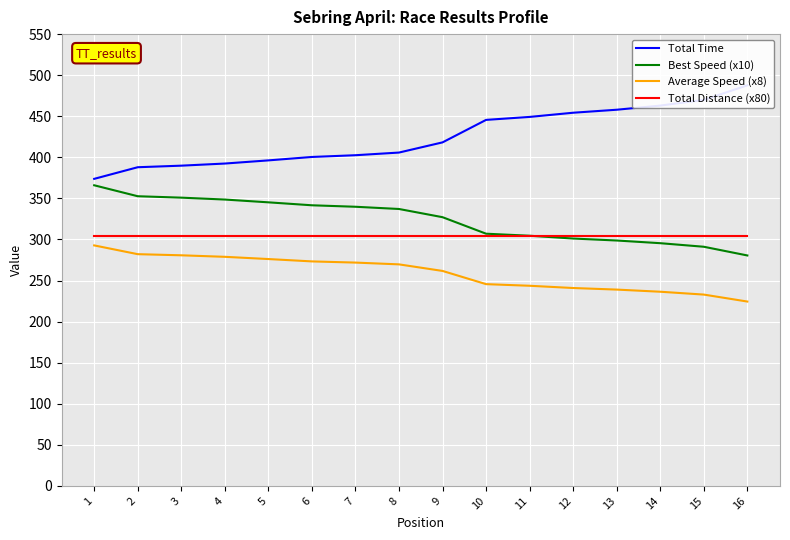

List the labels in order of Total Time value, smallest first.

1, 2, 3, 4, 5, 6, 7, 8, 9, 10, 11, 12, 13, 14, 15, 16